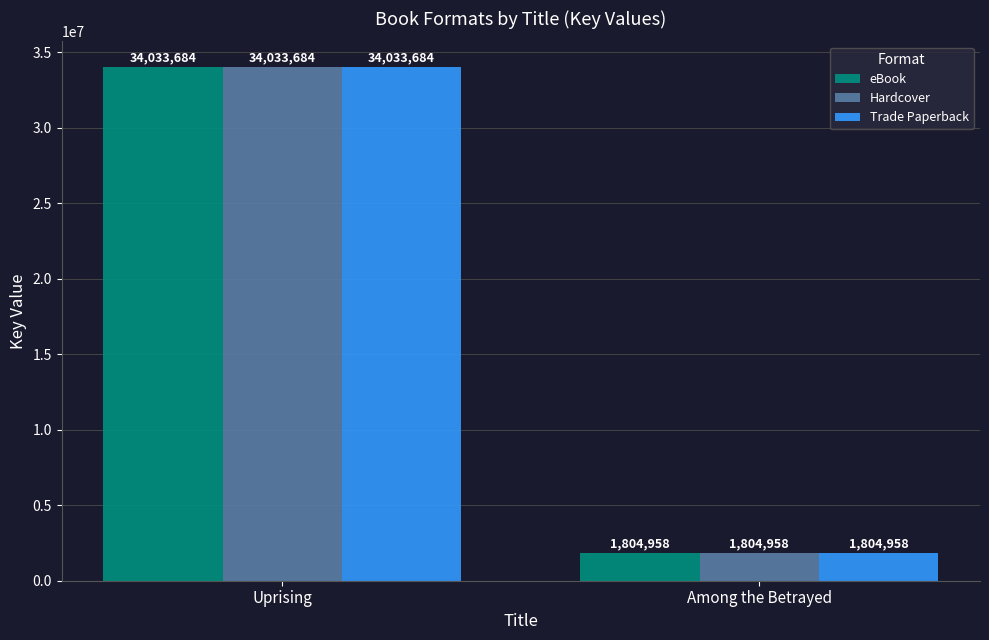

How many groups of bars are there?

2